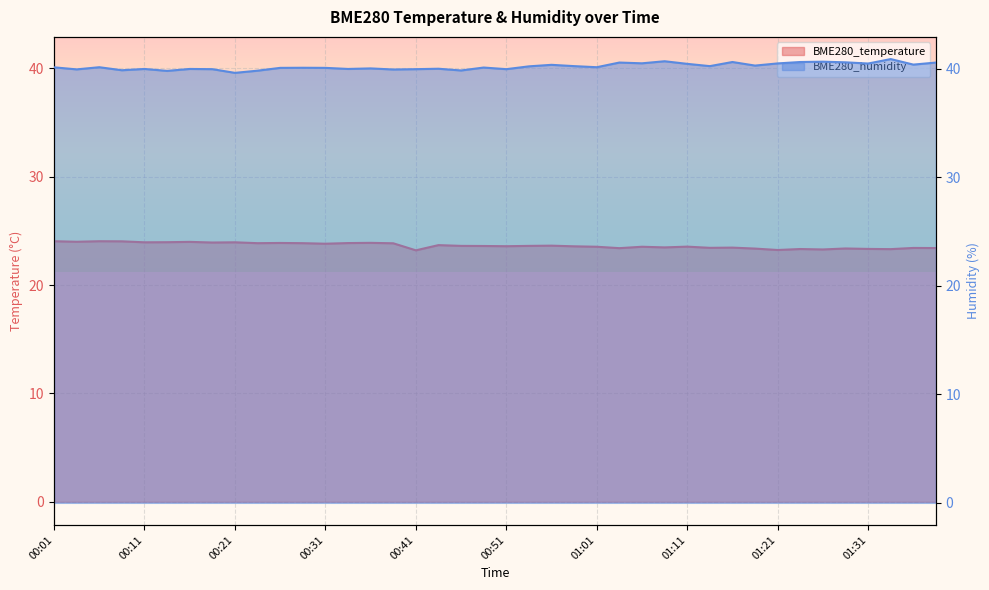

Rank the series by their maximum value, from lowest to highest.

BME280_temperature, BME280_humidity